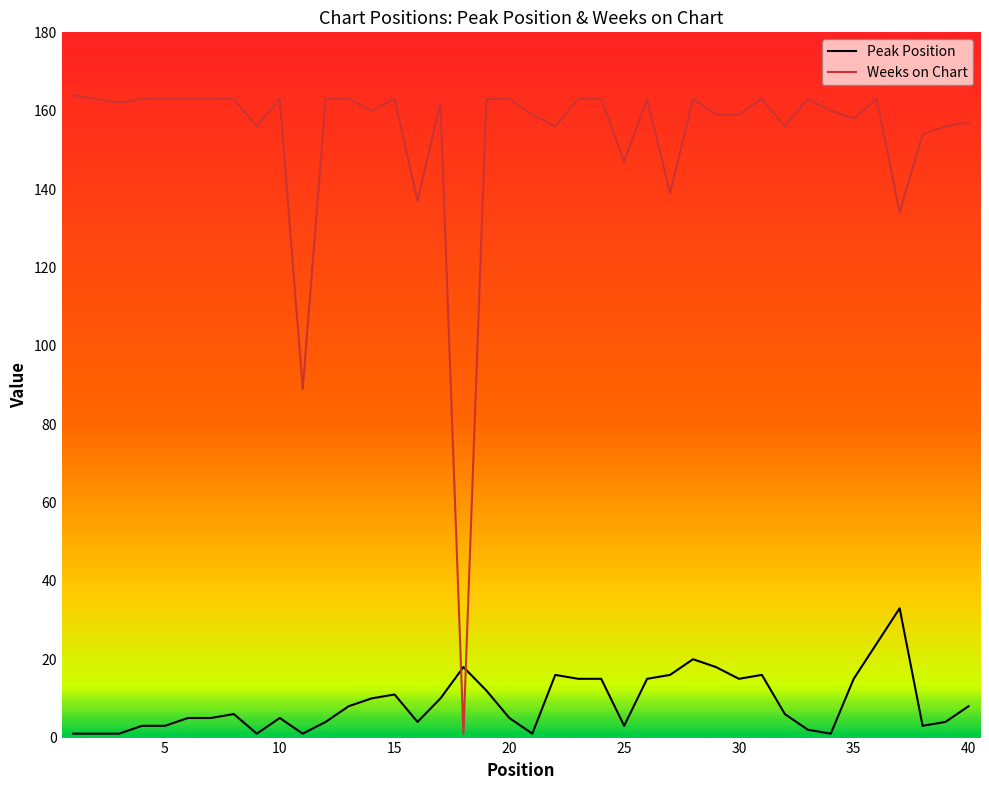

List the series in order of their peak value, highest first.

Weeks on Chart, Peak Position